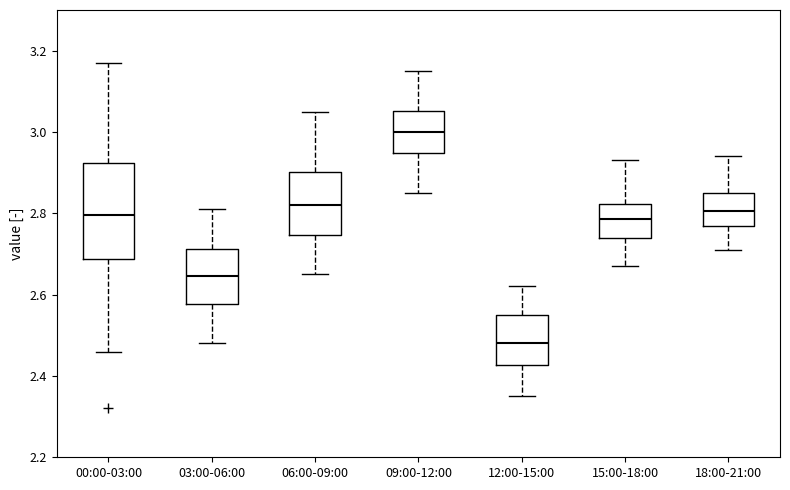

Reading left to right, transcribe this box plot: for each box, give where its median line is, the range the box spans, and where its two whiskers end, as read against the y-axis. The values are not printed on the chart, so give them approximately, as read against the axis.

00:00-03:00: median 2.80, box 2.68 to 2.92, whiskers 2.46 to 3.18
03:00-06:00: median 2.64, box 2.58 to 2.72, whiskers 2.48 to 2.82
06:00-09:00: median 2.82, box 2.74 to 2.90, whiskers 2.66 to 3.06
09:00-12:00: median 3.00, box 2.94 to 3.06, whiskers 2.86 to 3.16
12:00-15:00: median 2.48, box 2.42 to 2.56, whiskers 2.36 to 2.62
15:00-18:00: median 2.78, box 2.74 to 2.82, whiskers 2.68 to 2.94
18:00-21:00: median 2.80, box 2.78 to 2.86, whiskers 2.72 to 2.94